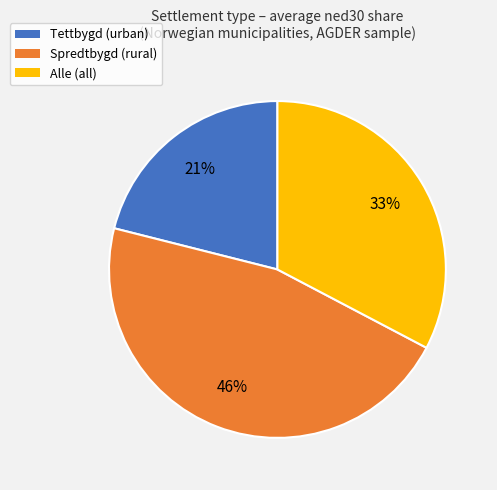

To the nearest percent, what is the difference between the largest and smallest slice percentages?

25%